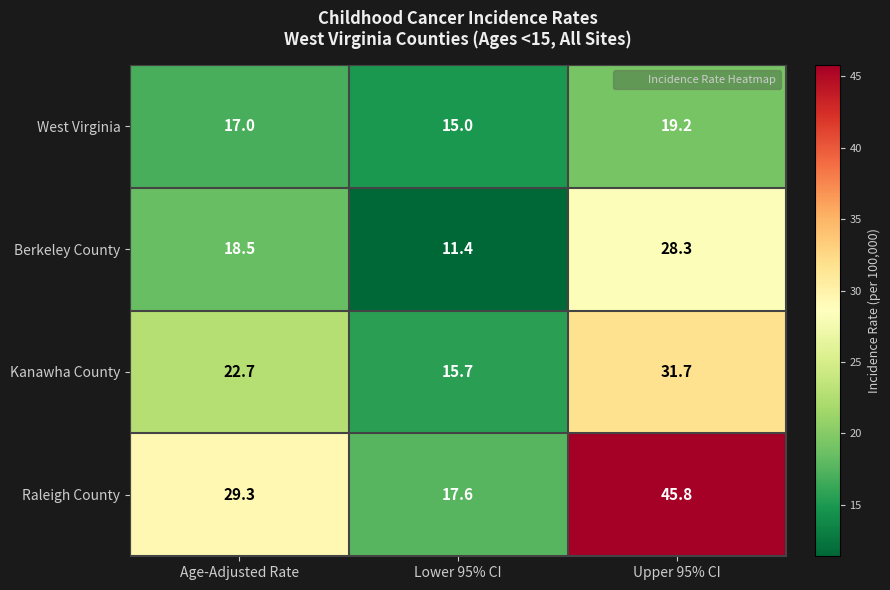

True or false: Raleigh County has a value of 45.8 at Upper 95% CI.

True